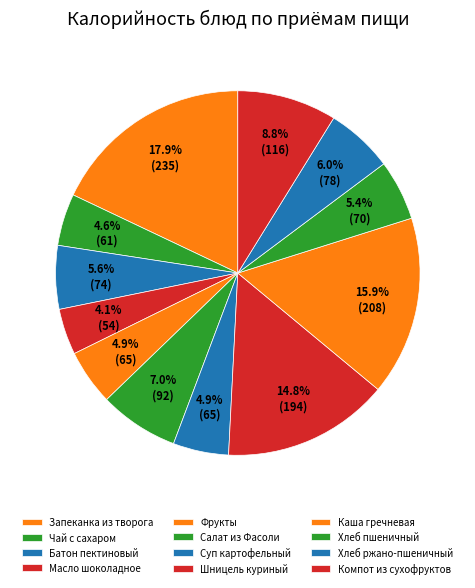

How many slices are in this pie chart?

12